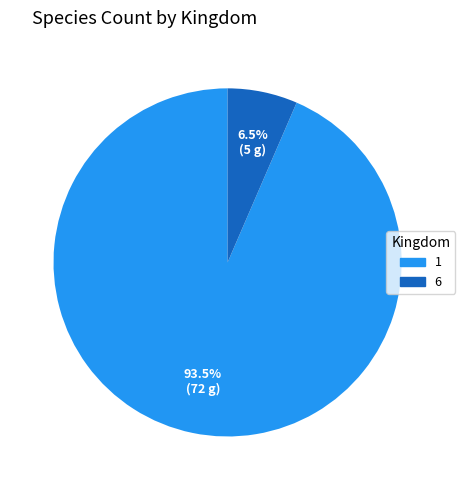

What is the smallest slice in the pie chart?

6